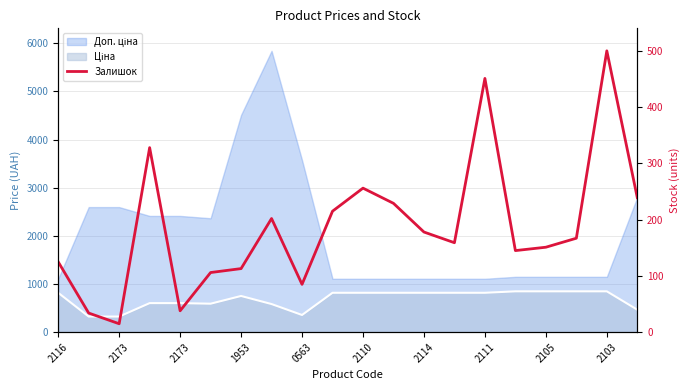

At which category does the data reach its first local valley?

2173